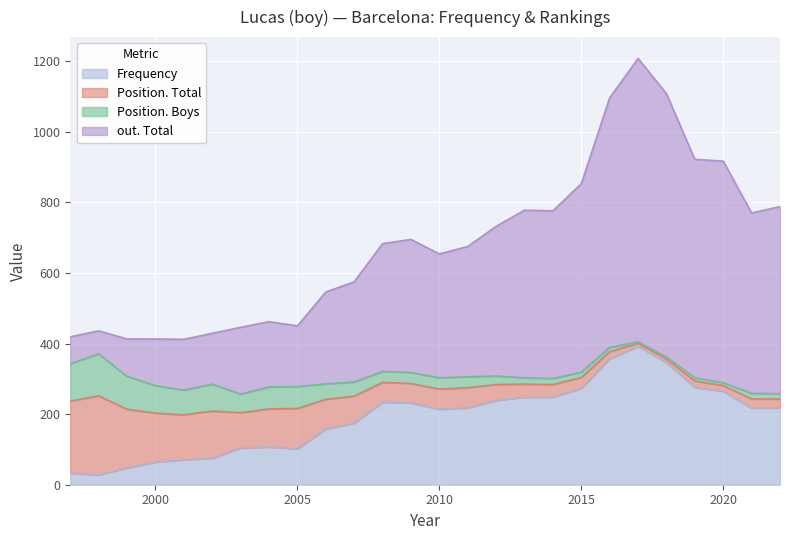

The value of Frequency at 2014 is 446. True or false?

False